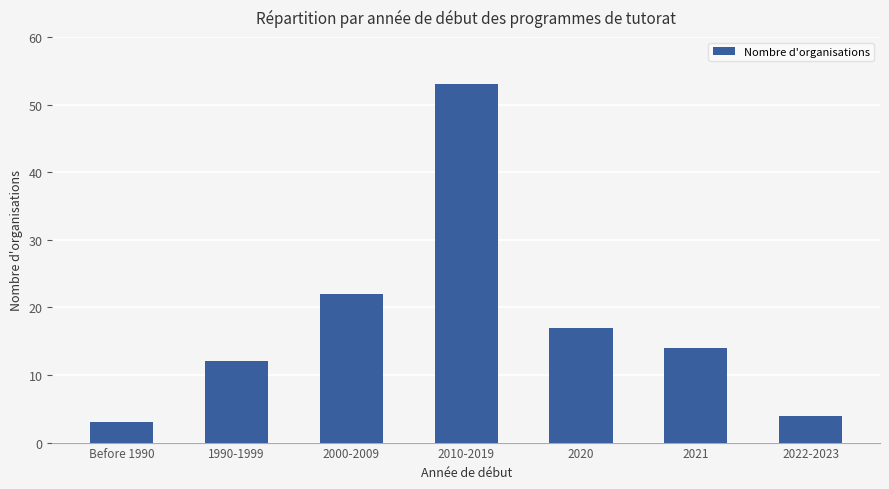

The chart shows a value of 14 at 2021. True or false?

True